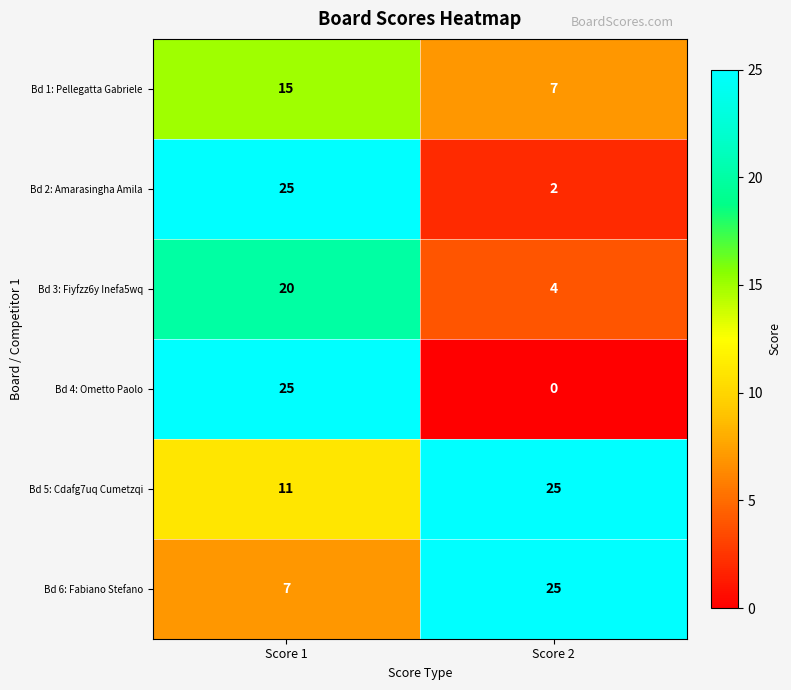

Is it true that Bd 5: Cdafg7uq Cumetzqi equals 39 at Score 2?

False